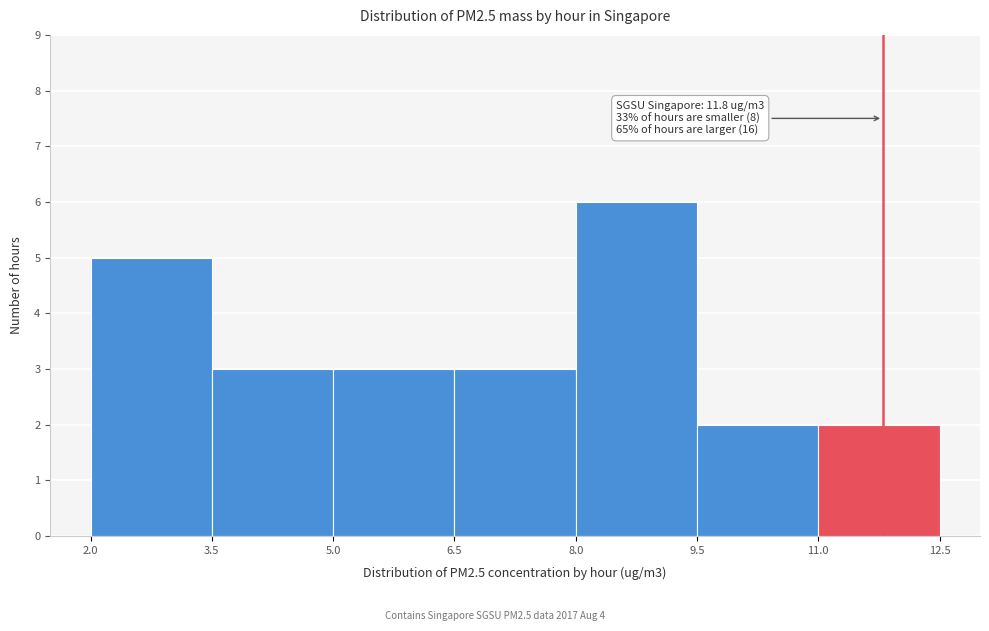

Over which range of the x-axis is the bar tallest?

8.0 to 9.5